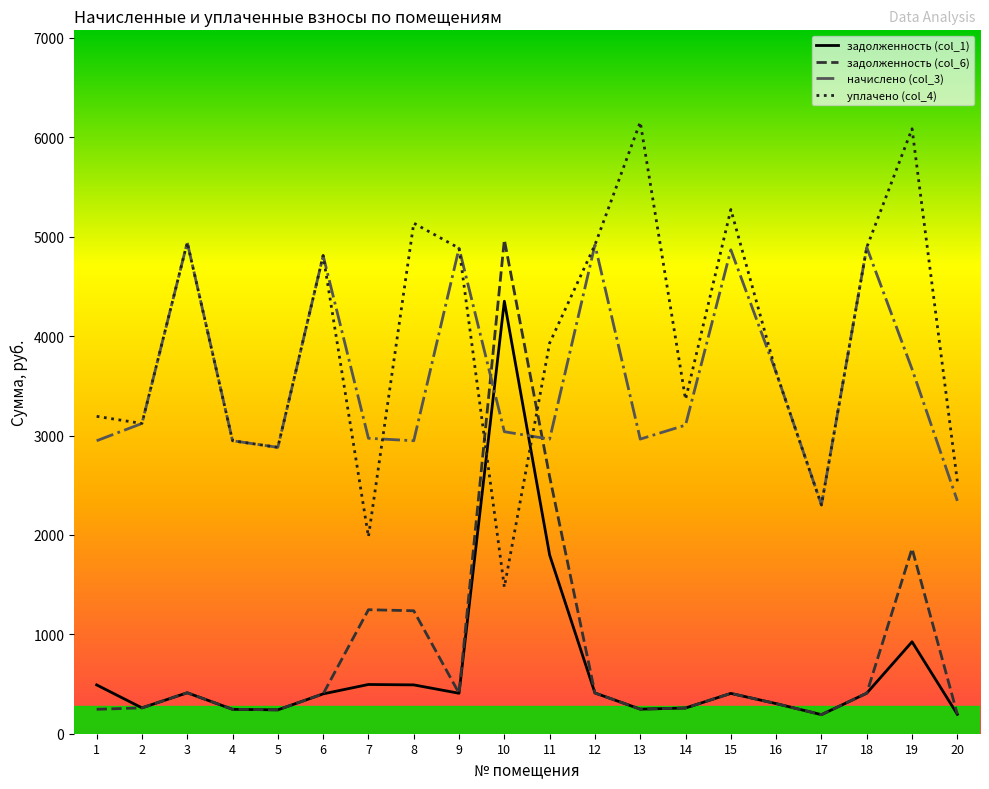

The value of задолженность (col_1) at 17 is 191.8. True or false?

True